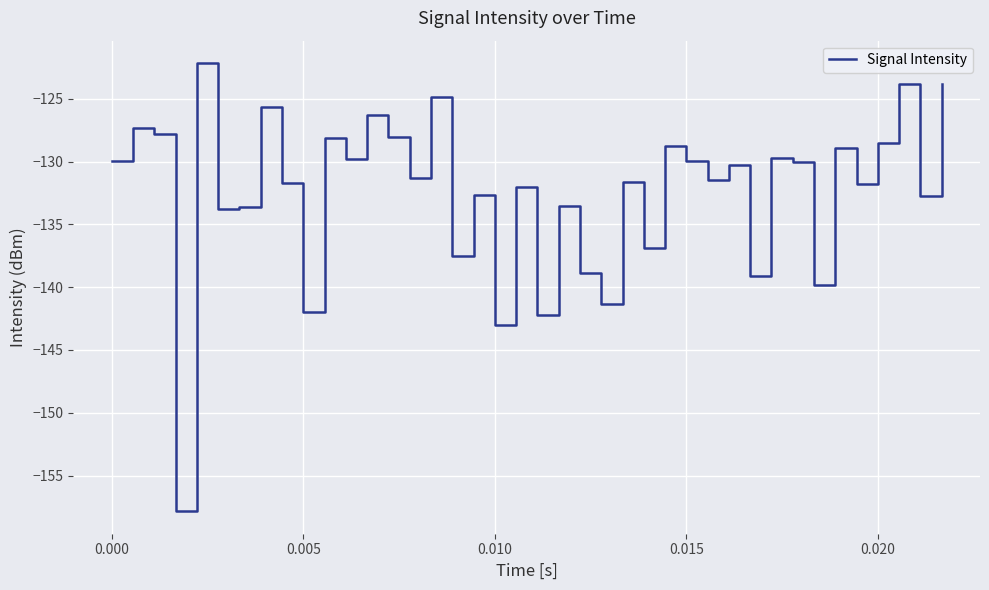

How many categories are shown in the chart?

40